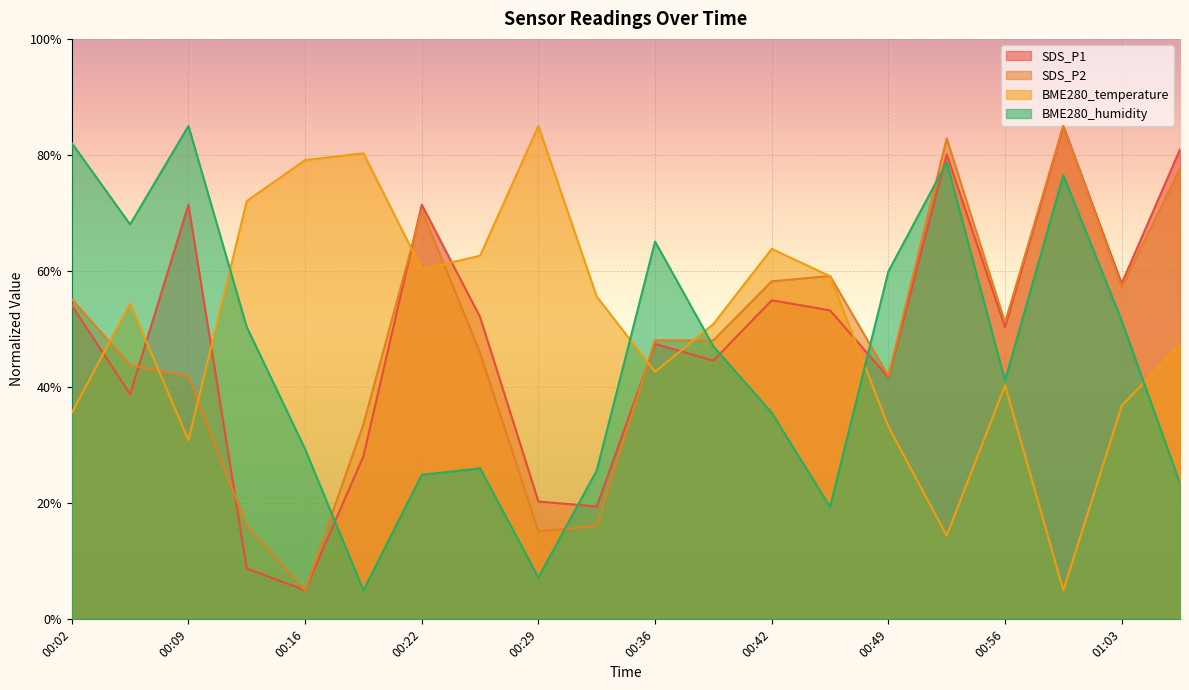

How many intersections are there between BME280_humidity and SDS_P1?

5